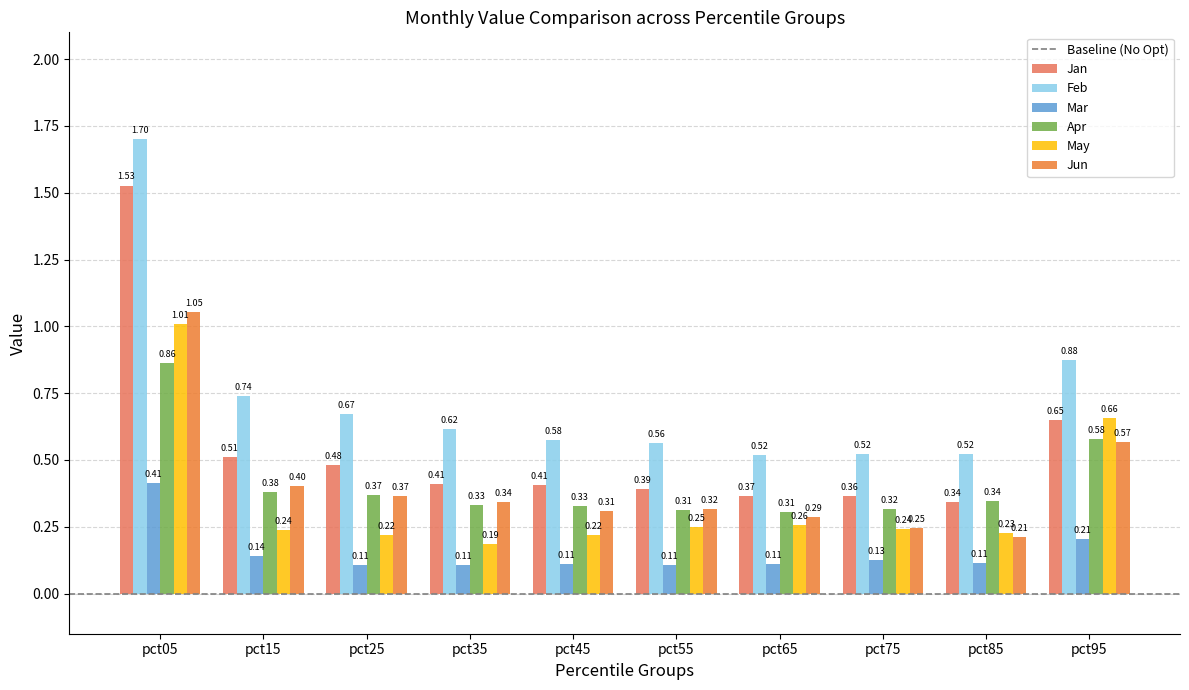

Which series has the widest spread of values?

Jan